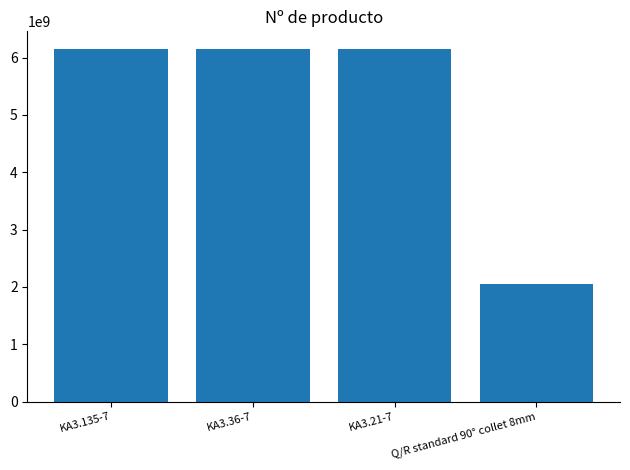

What value does the data have at KA3.21-7, to the nearest 50?

6151705250